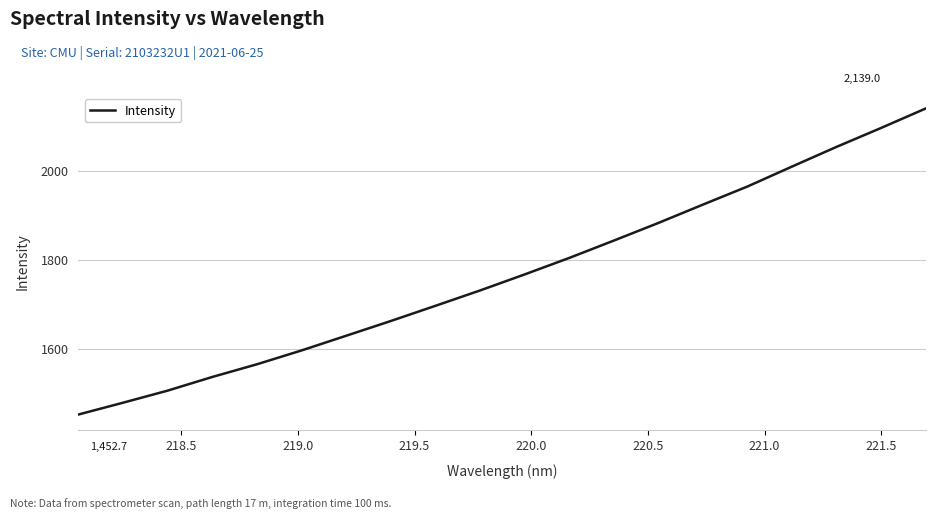

What is the smallest value displayed?

1452.7